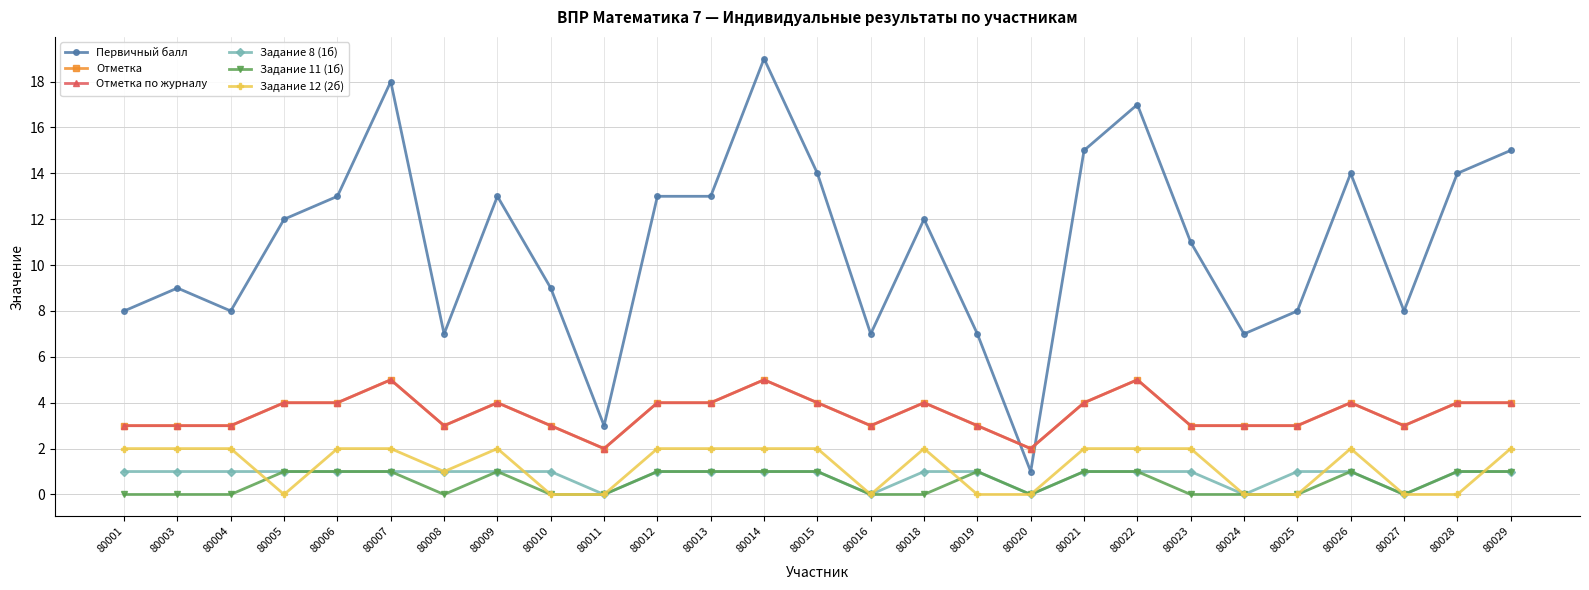

How many series are shown in this chart?

6